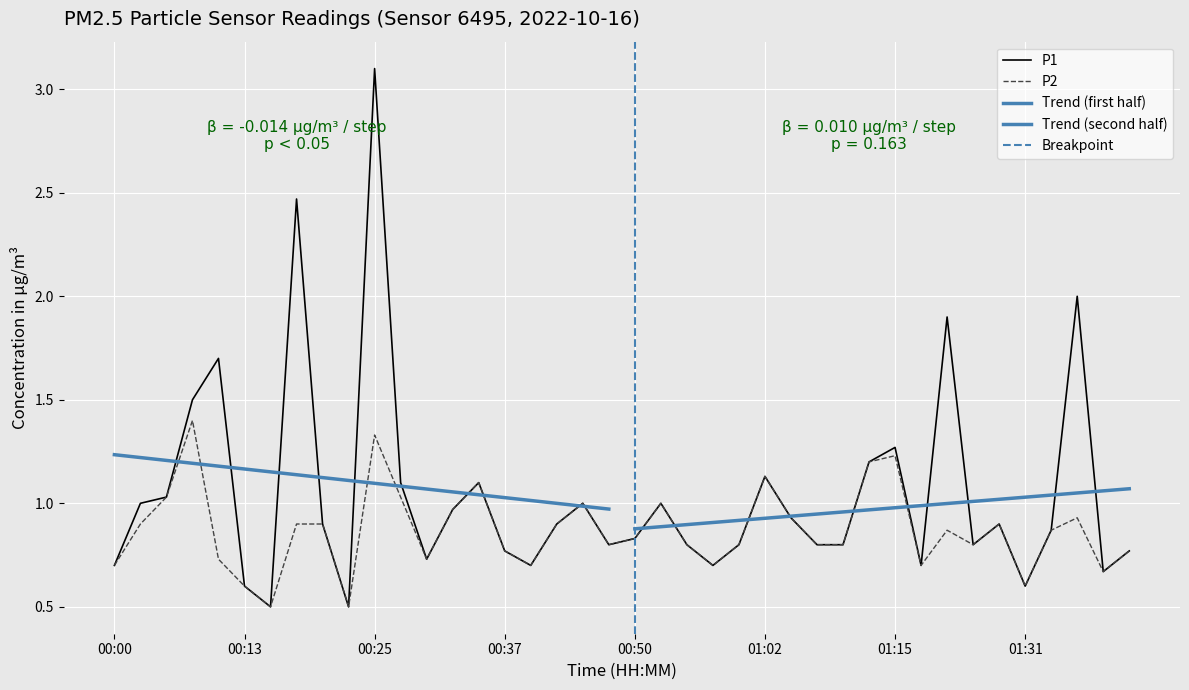

What position from the right is 01:10?

12